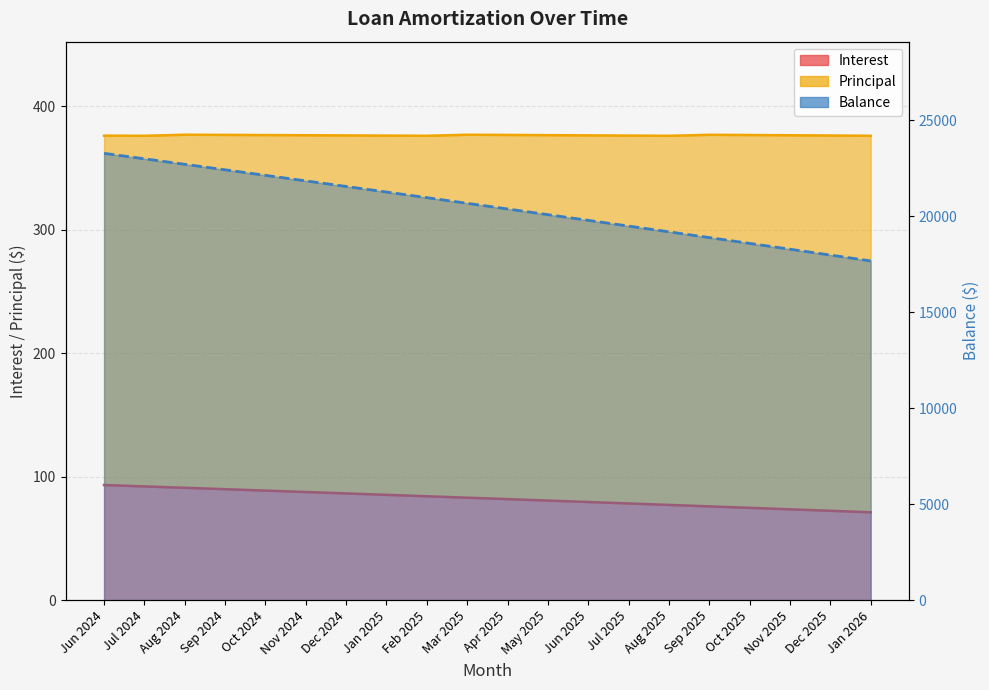

Does the chart display data point markers on the line(s)?

No